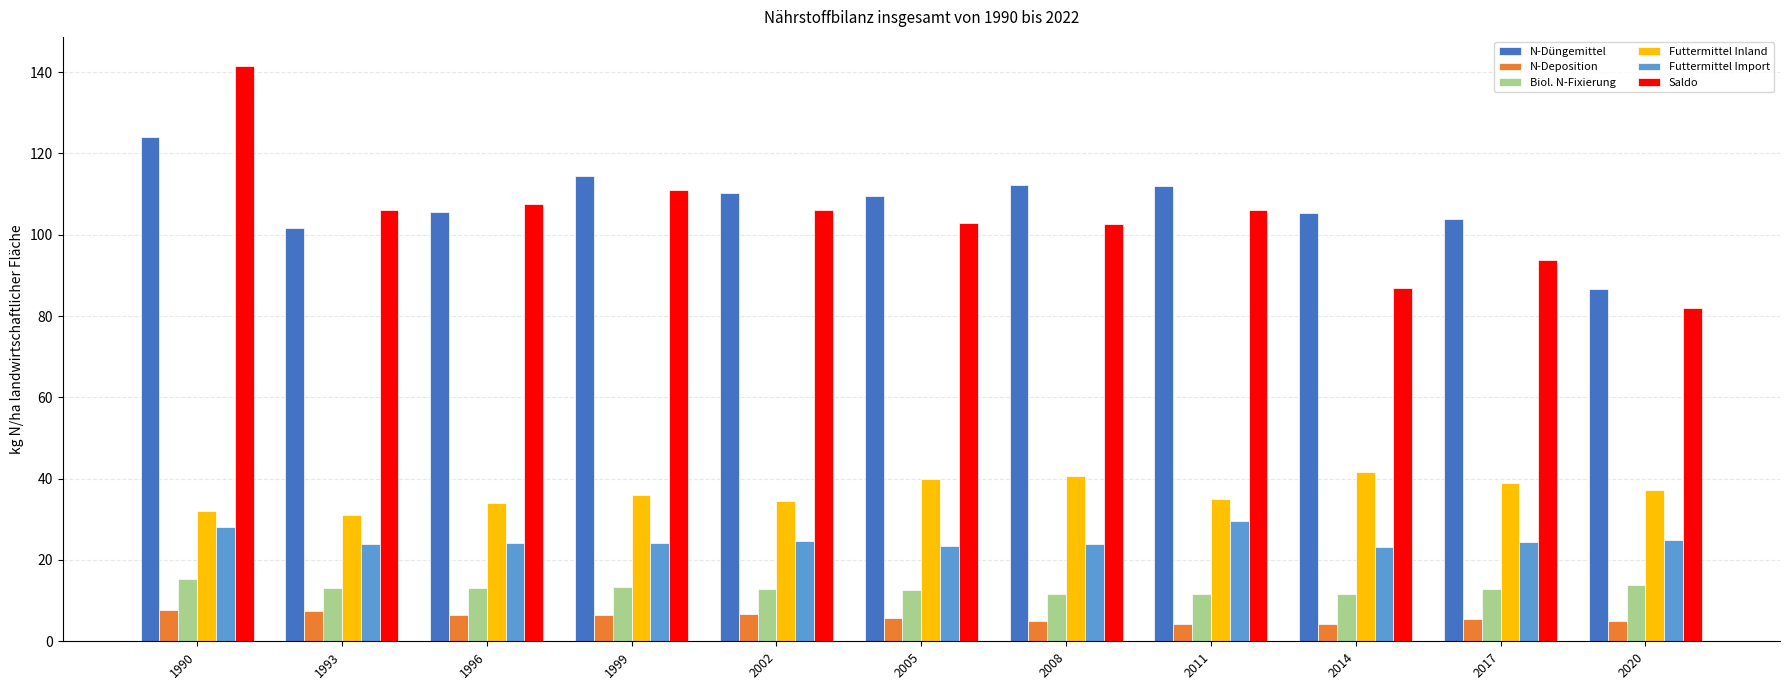

At which category is the sum across all series the highest?

1990